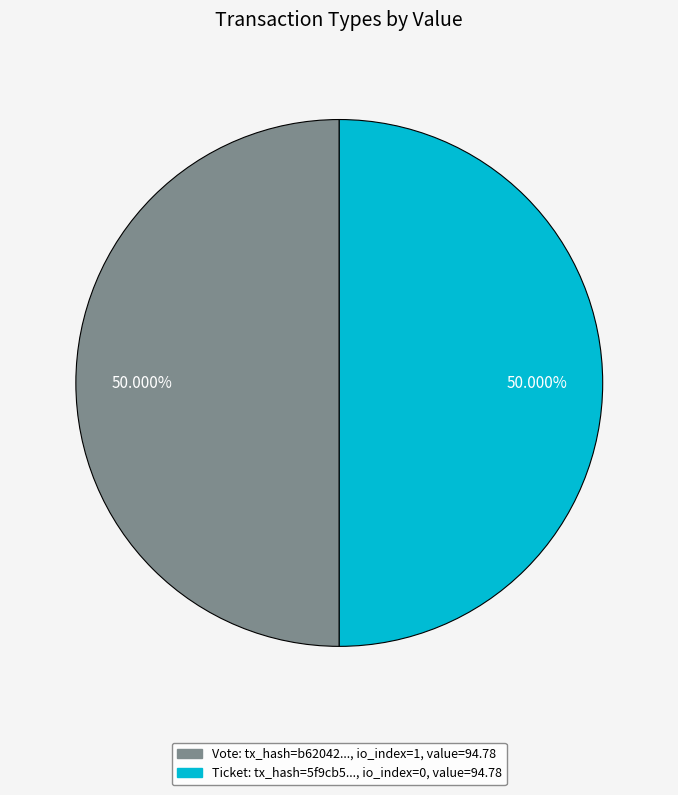

How many slices are in this pie chart?

2